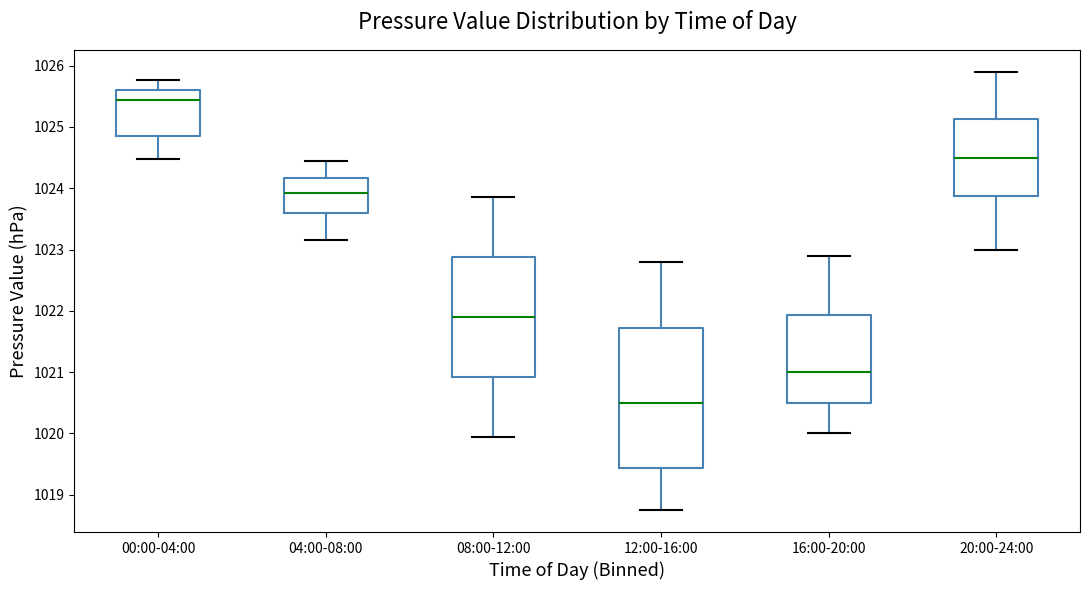

Reading left to right, transcribe this box plot: for each box, give where its median line is, the range the box spans, and where its two whiskers end, as read against the y-axis. The values are not printed on the chart, so give them approximately, as read against the axis.

00:00-04:00: median 1025.4, box 1024.9 to 1025.6, whiskers 1024.5 to 1025.8
04:00-08:00: median 1023.9, box 1023.6 to 1024.2, whiskers 1023.2 to 1024.5
08:00-12:00: median 1021.9, box 1020.9 to 1022.9, whiskers 1020.0 to 1023.9
12:00-16:00: median 1020.5, box 1019.4 to 1021.7, whiskers 1018.8 to 1022.8
16:00-20:00: median 1021.0, box 1020.5 to 1021.9, whiskers 1020.0 to 1022.9
20:00-24:00: median 1024.5, box 1023.9 to 1025.1, whiskers 1023.0 to 1025.9